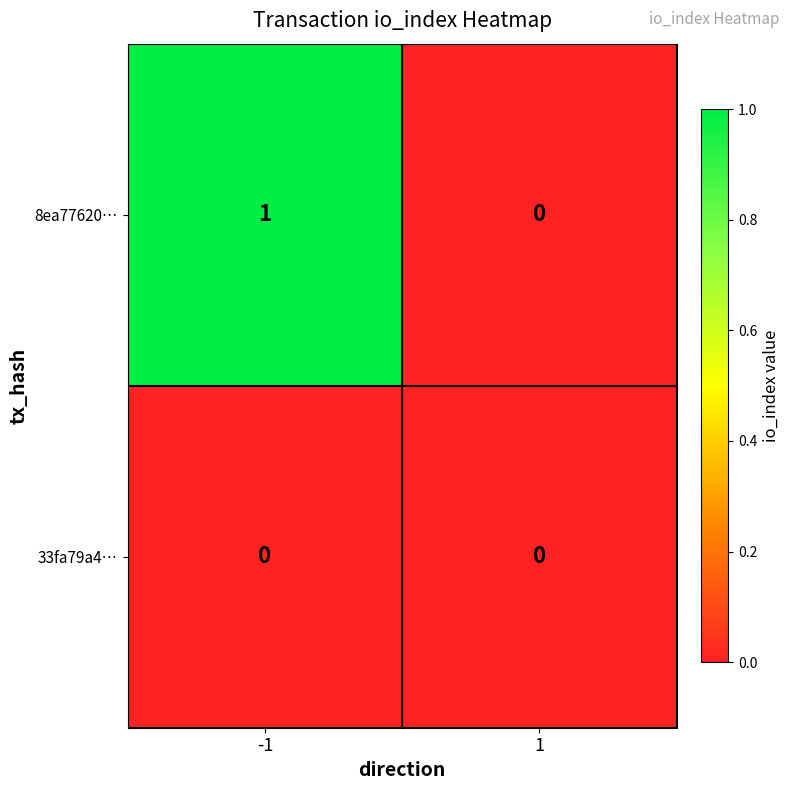

How many distinct data groups are displayed?

2